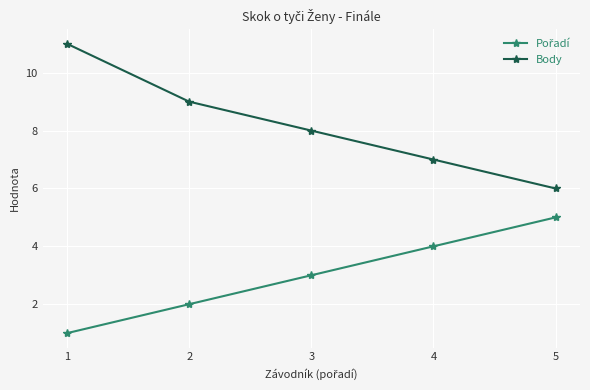

Which series has the largest total across all categories?

Body